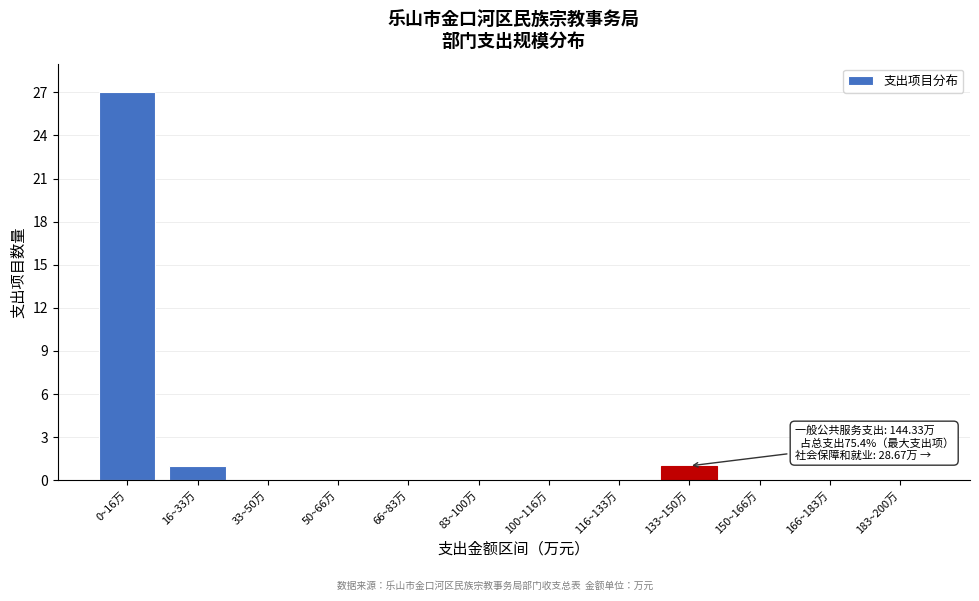

Reading left to right, transcribe all the data shown in this chart.

0~16万=27	16~33万=1	33~50万=0	50~66万=0	66~83万=0	83~100万=0	100~116万=0	116~133万=0	133~150万=1	150~166万=0	166~183万=0	183~200万=0